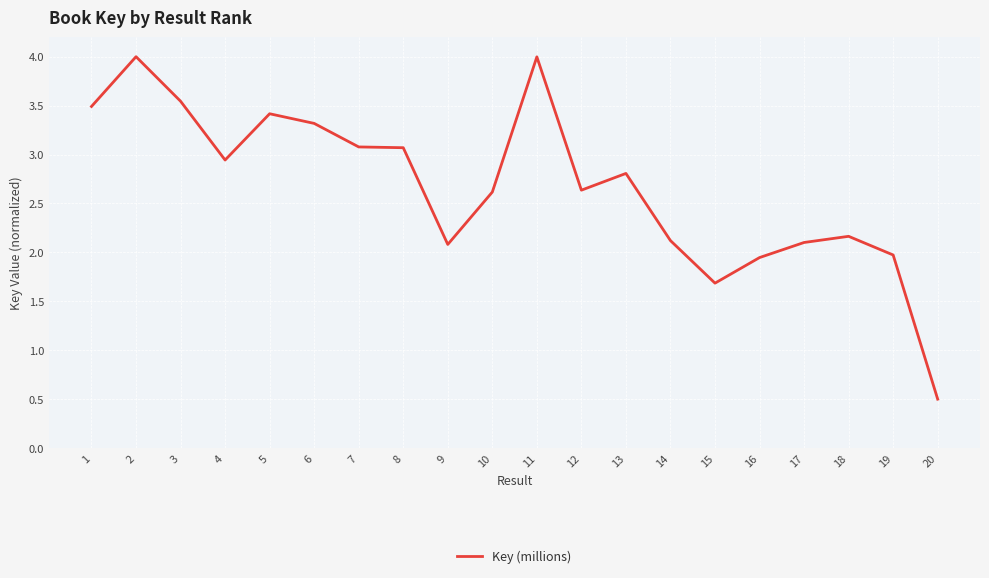

What value does the data have at 7?

3.1